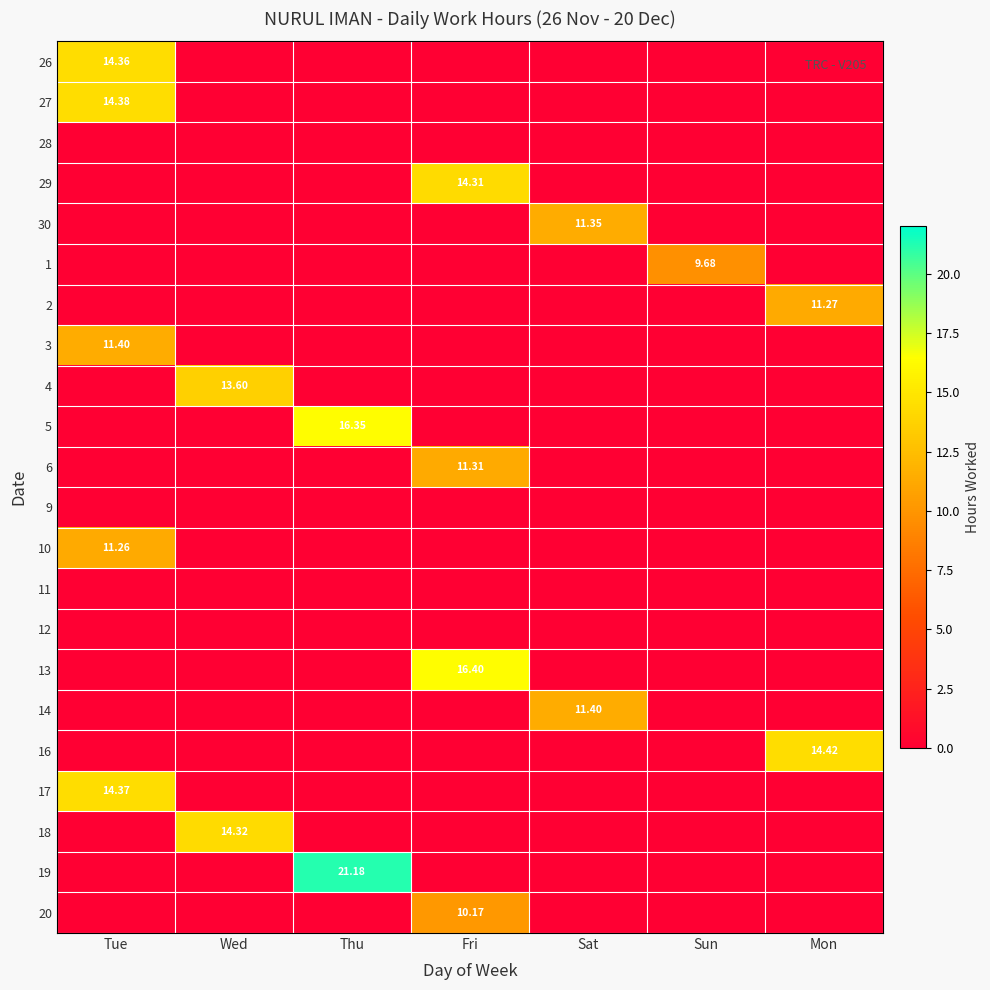

How many distinct data groups are displayed?

22